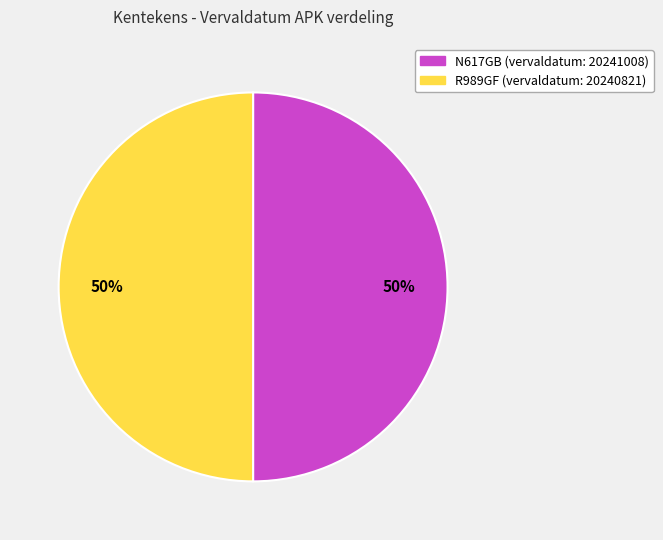

To the nearest percent, what is the average slice percentage?

50%